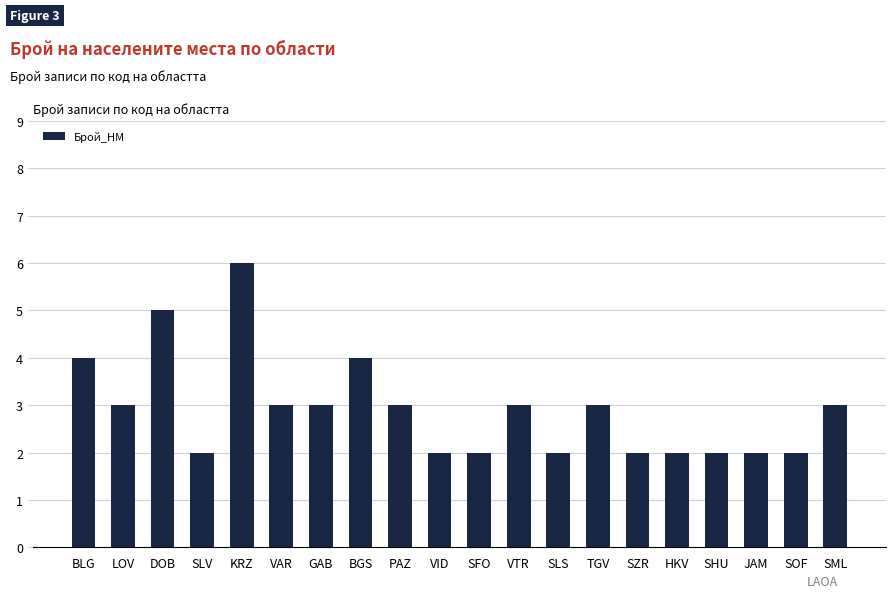

What is the greatest value displayed?

6